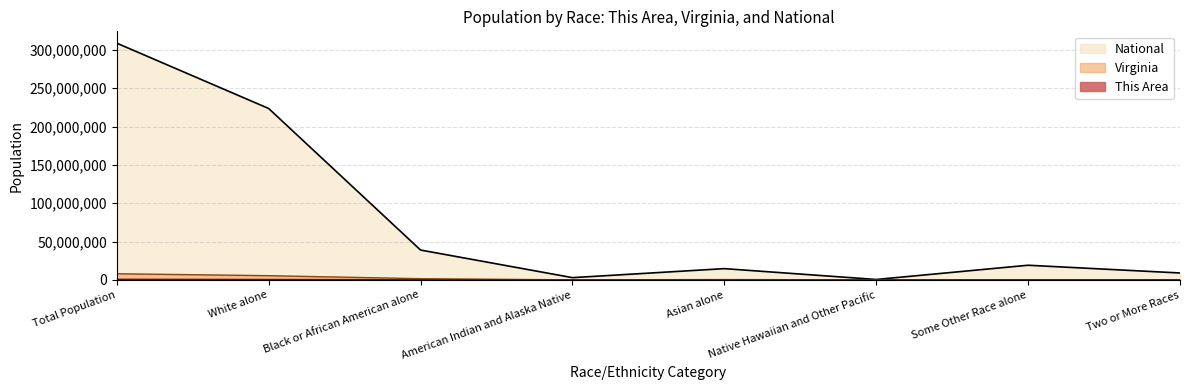

What is the label of the 3rd point from the left?

Black or African American alone